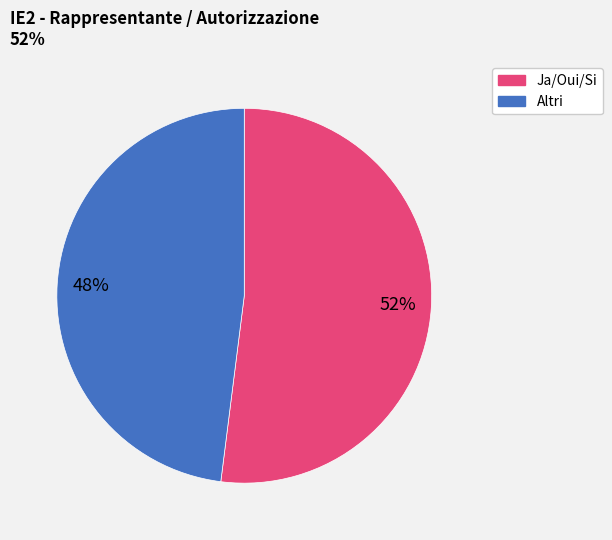

To the nearest percent, what is the average slice percentage?

50%